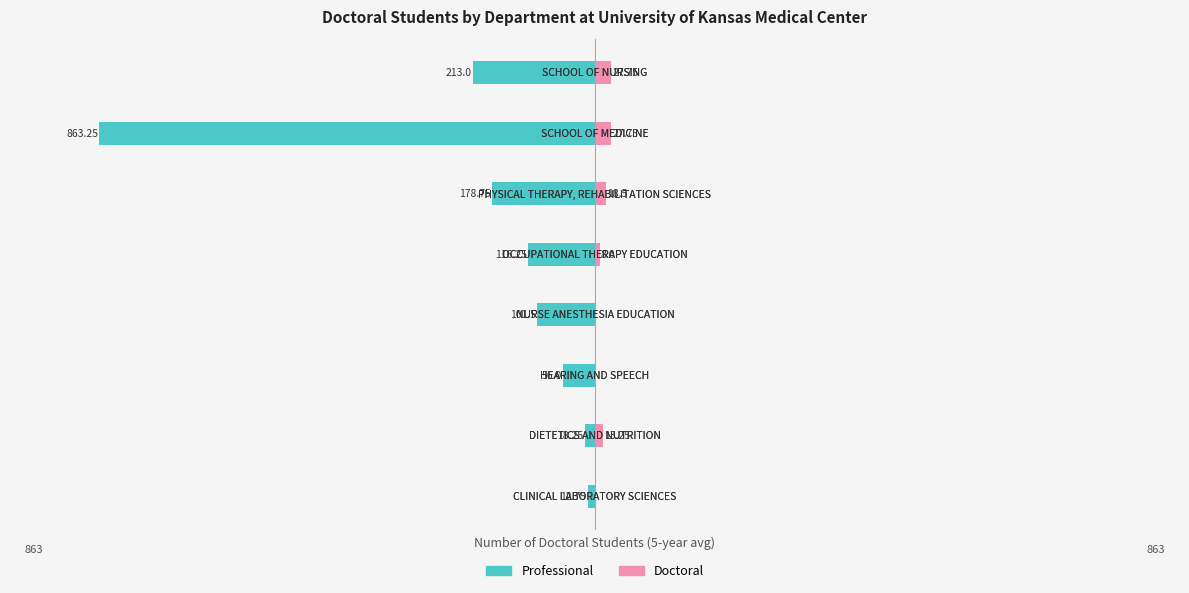

What is the sum of all Professional values?

-1559.8